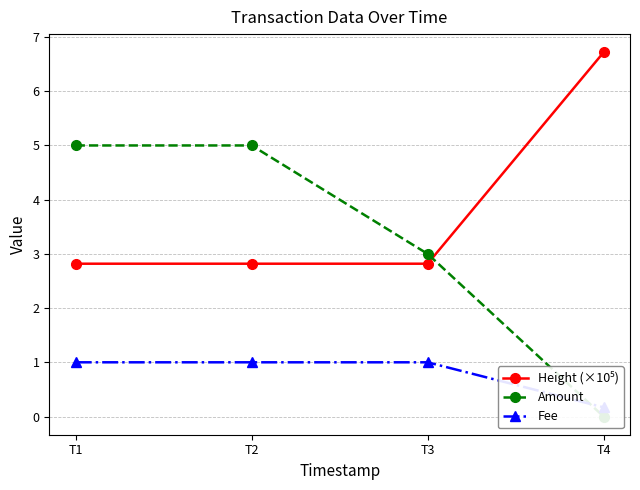

At how many categories does at least one series exceed 5?

1